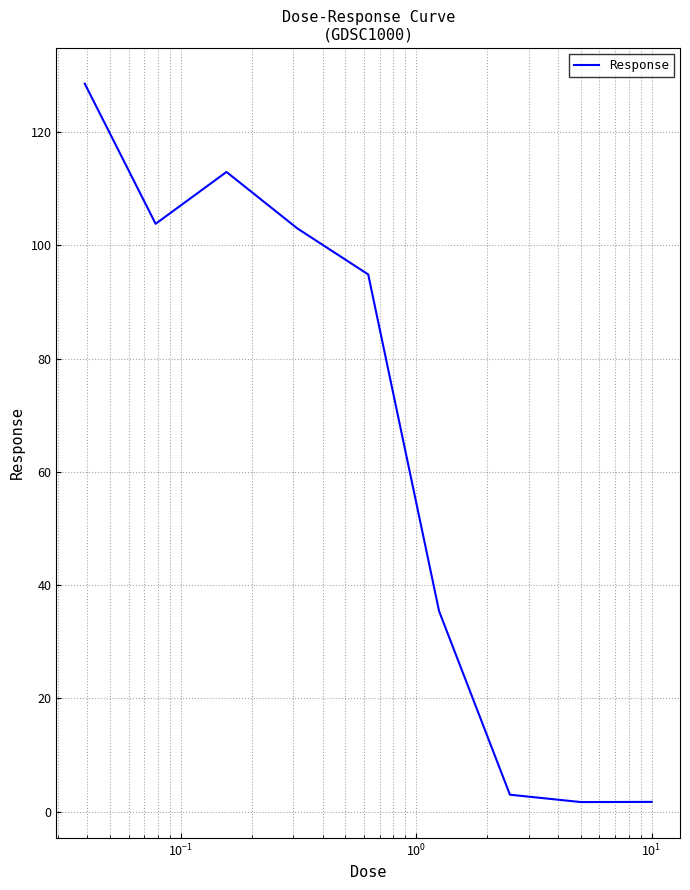

What is the difference between the maximum and minimum values?

126.9